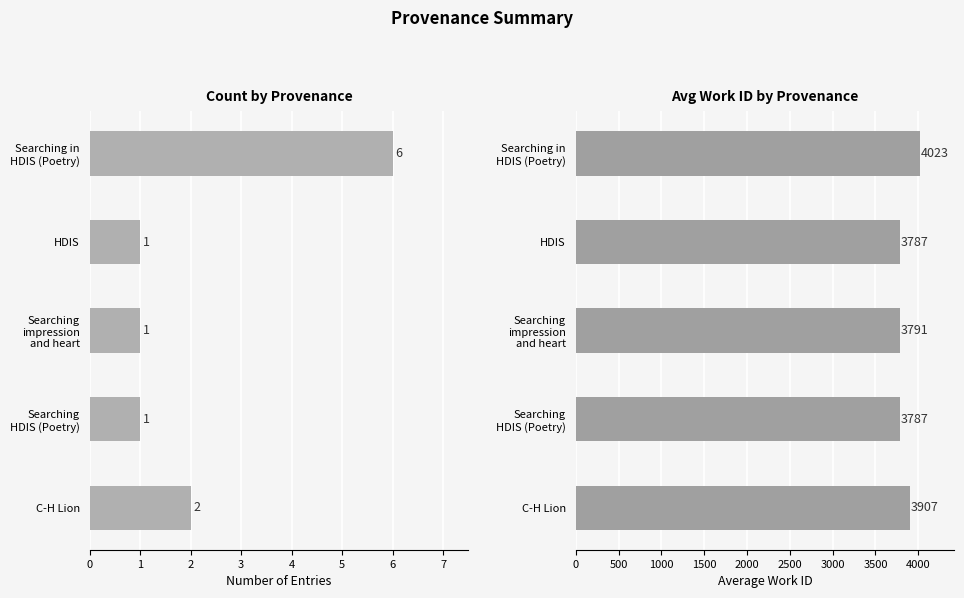

List the series in order of their overall mean, lowest first.

Count of Entries, Avg Work ID